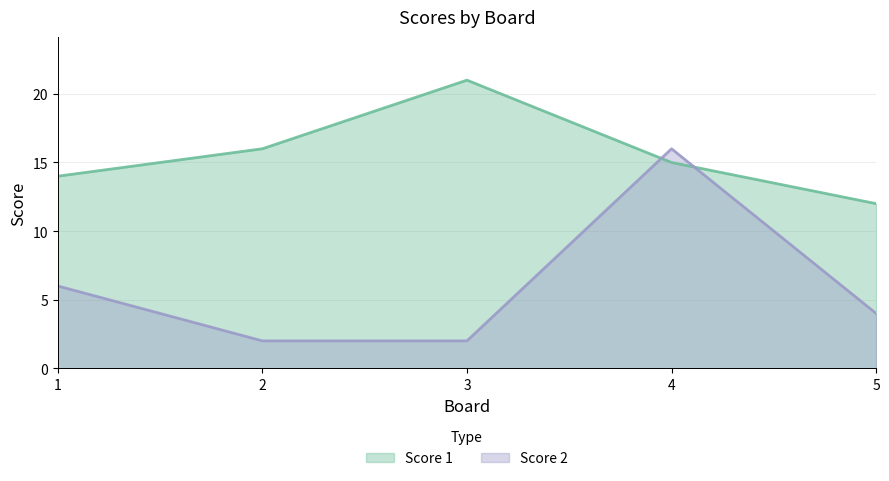

At which category does Score 2 reach its first local peak?

4